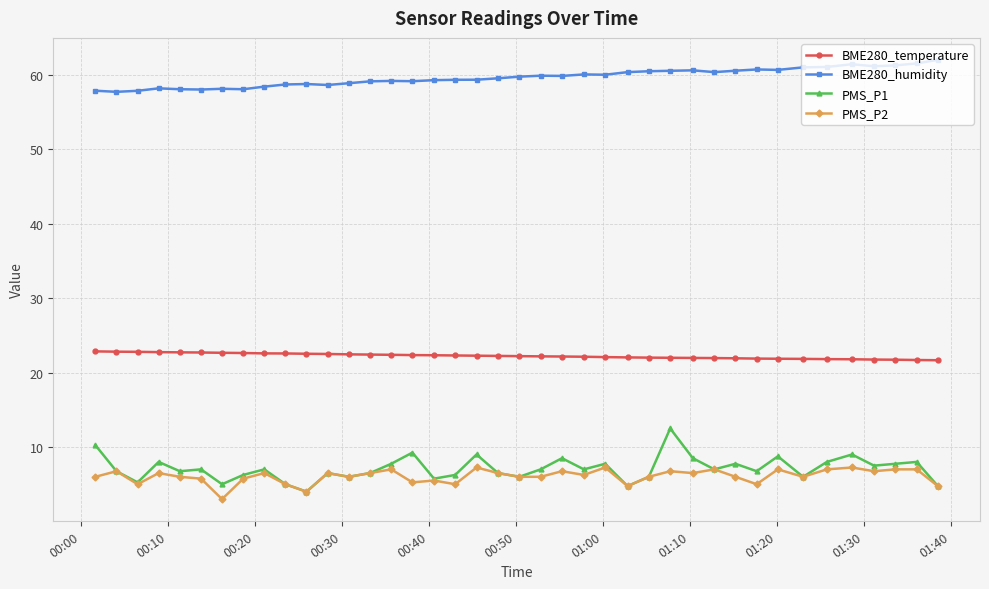

What is the difference between the maximum and second lowest values in the BME280_humidity series?

4.2